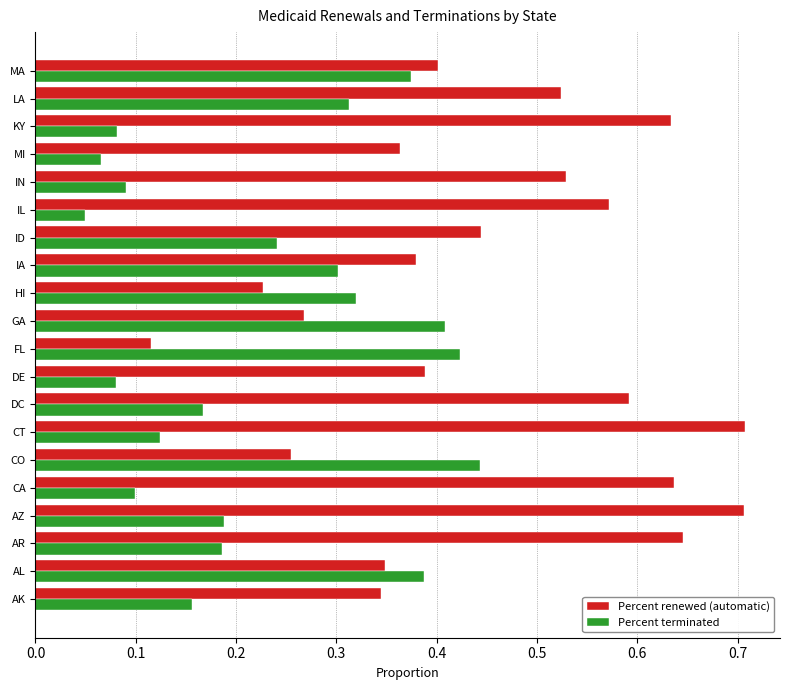

List the series in order of their peak value, lowest first.

Percent terminated, Percent renewed (automatic)